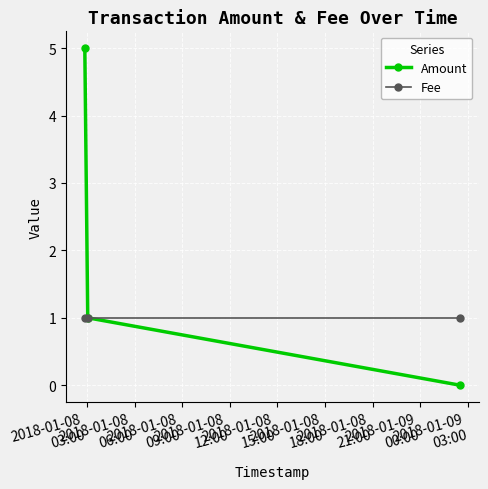

Rank the series by their average value, from highest to lowest.

Amount, Fee